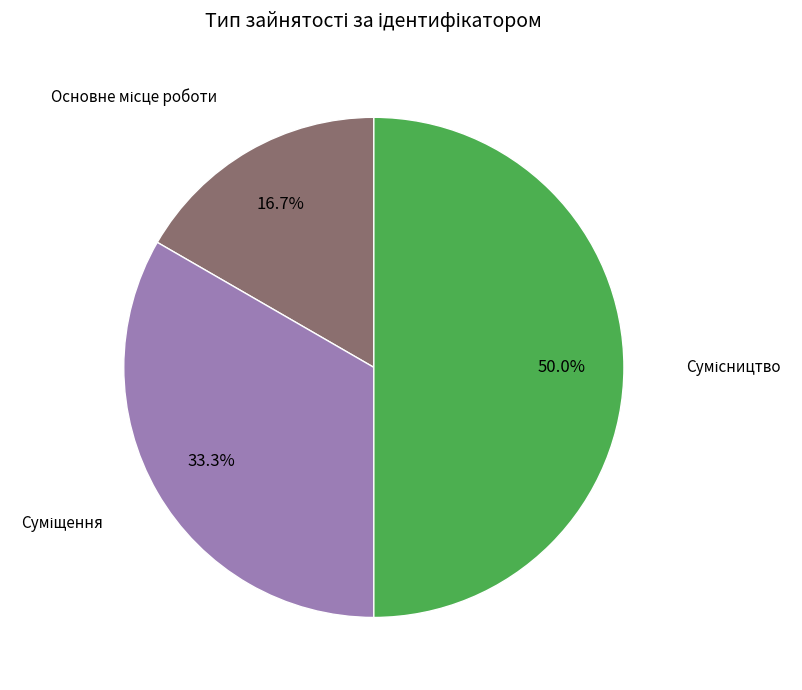

How many slices are in this pie chart?

3